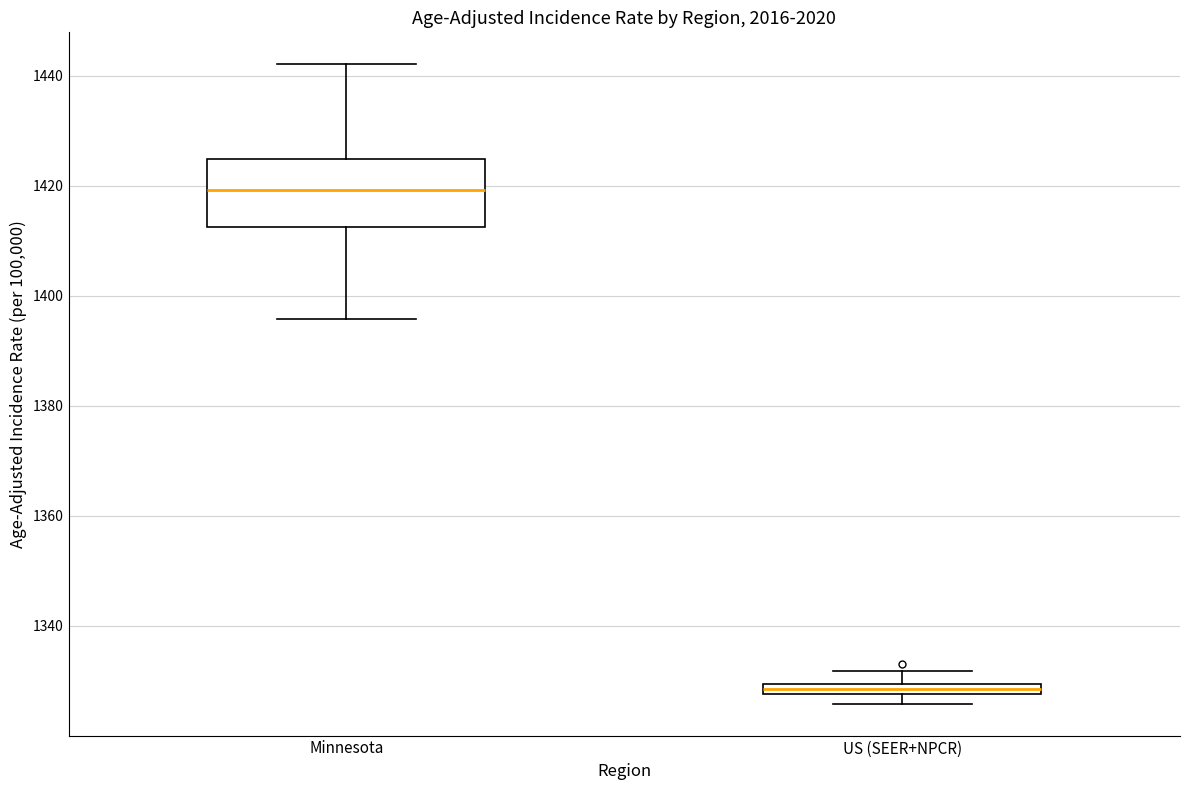

Which box's median line is the highest?

Minnesota